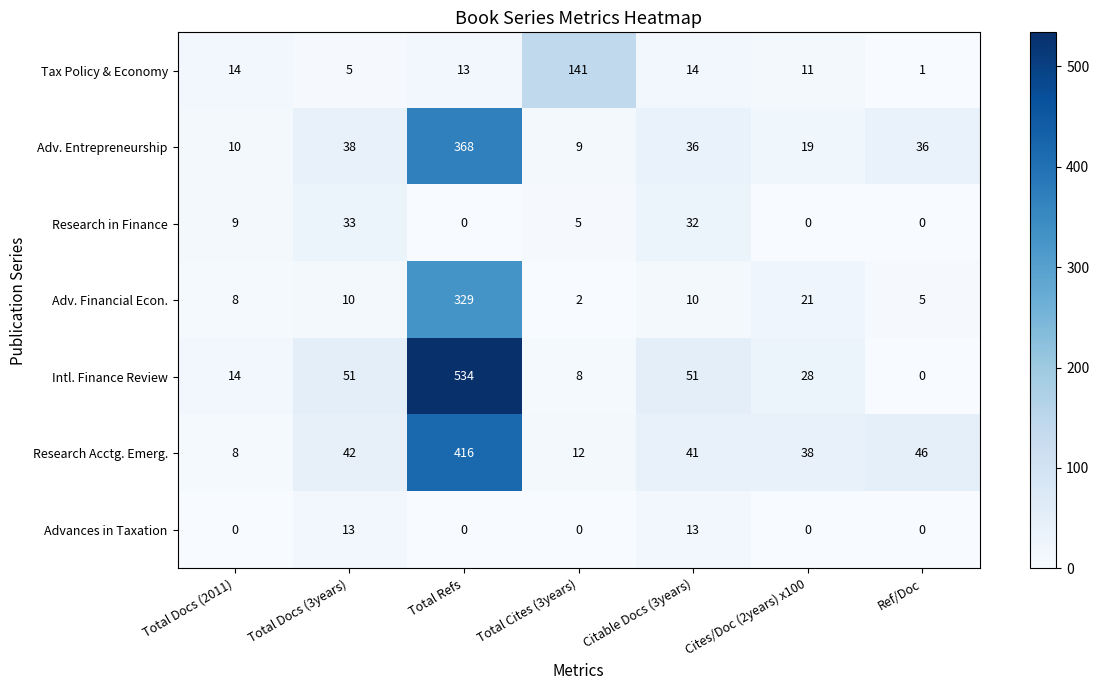

What is the maximum value shown in the chart?

534